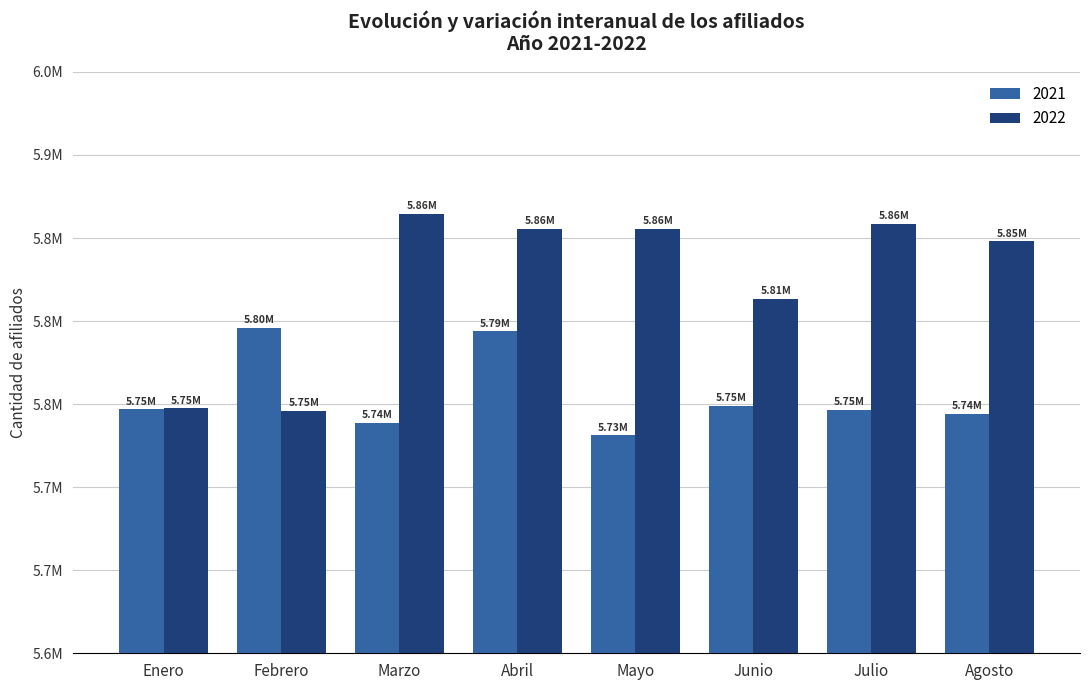

Are the bars horizontal?

No